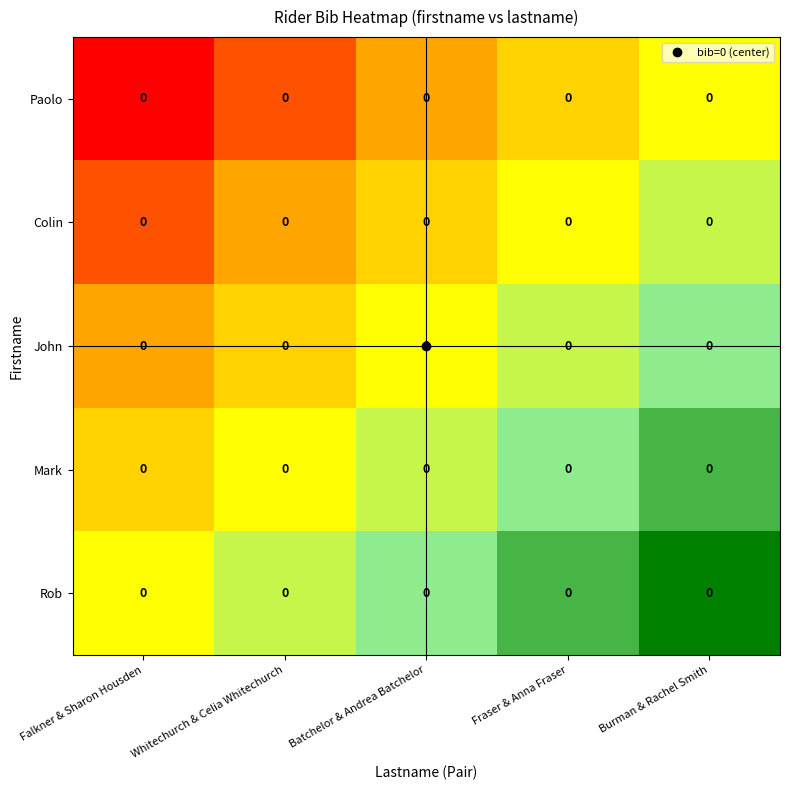

The value of Colin at Batchelor & Andrea Batchelor is 2. True or false?

False